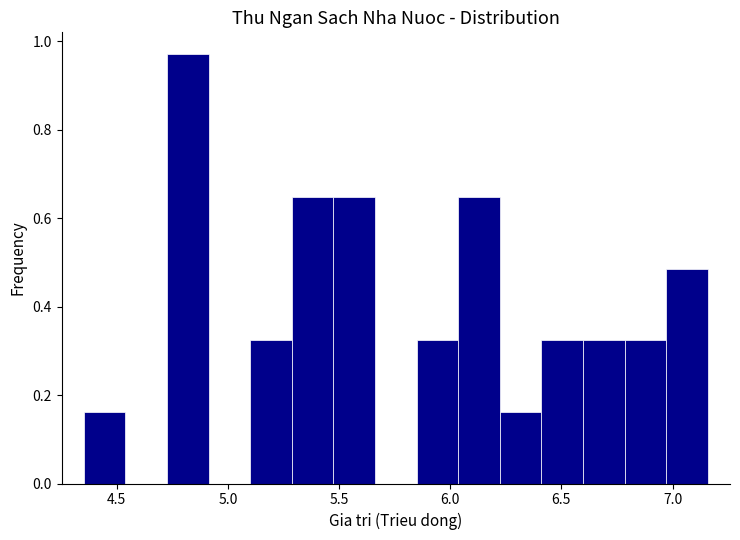

Read against the x-axis, roughly where is the centre of the tallest bar?

4.80